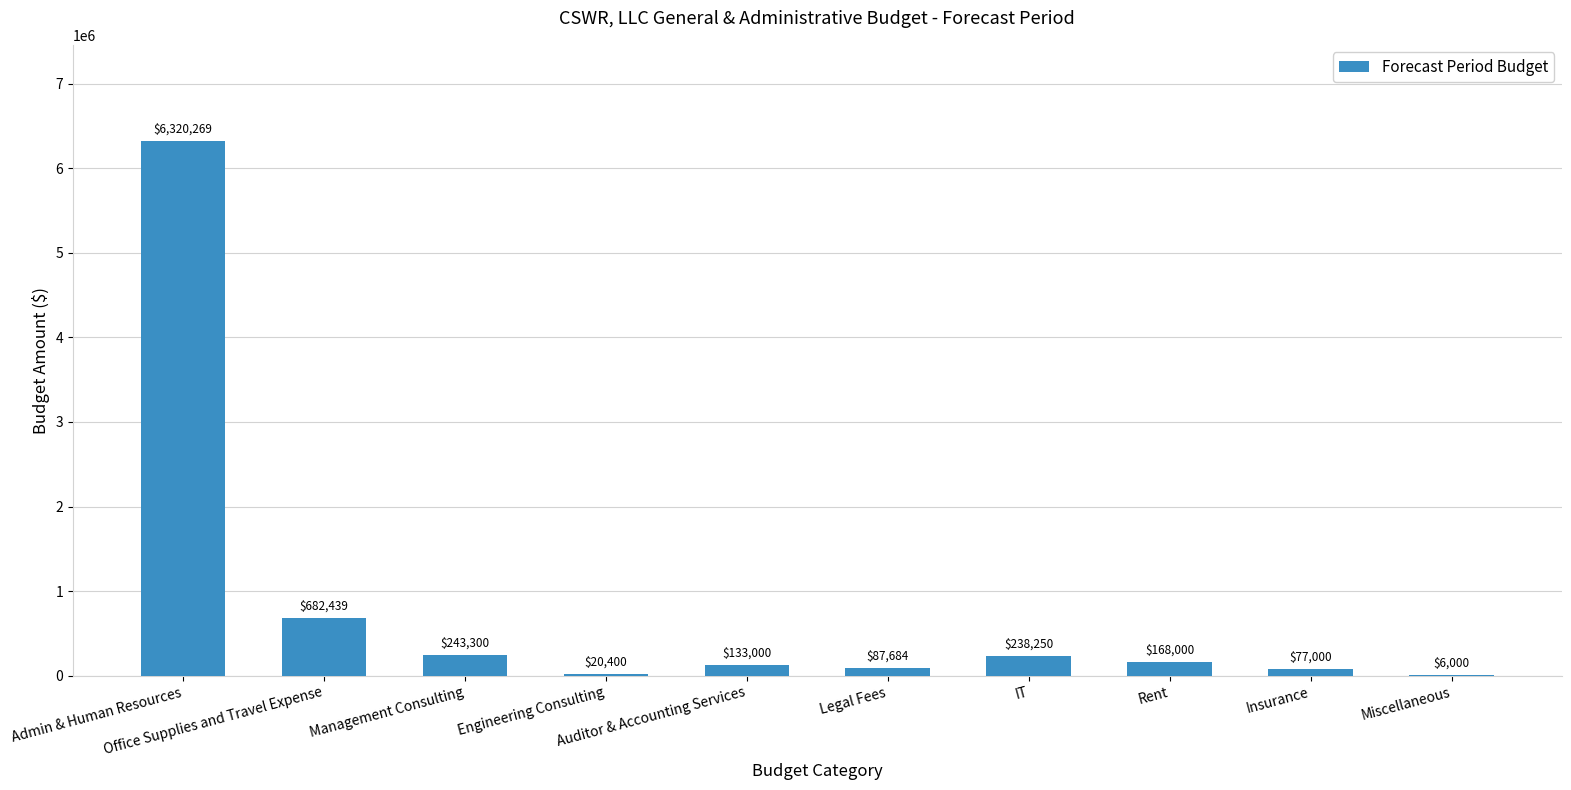

True or false: the data shows 3576117.6 at Admin & Human Resources.

False